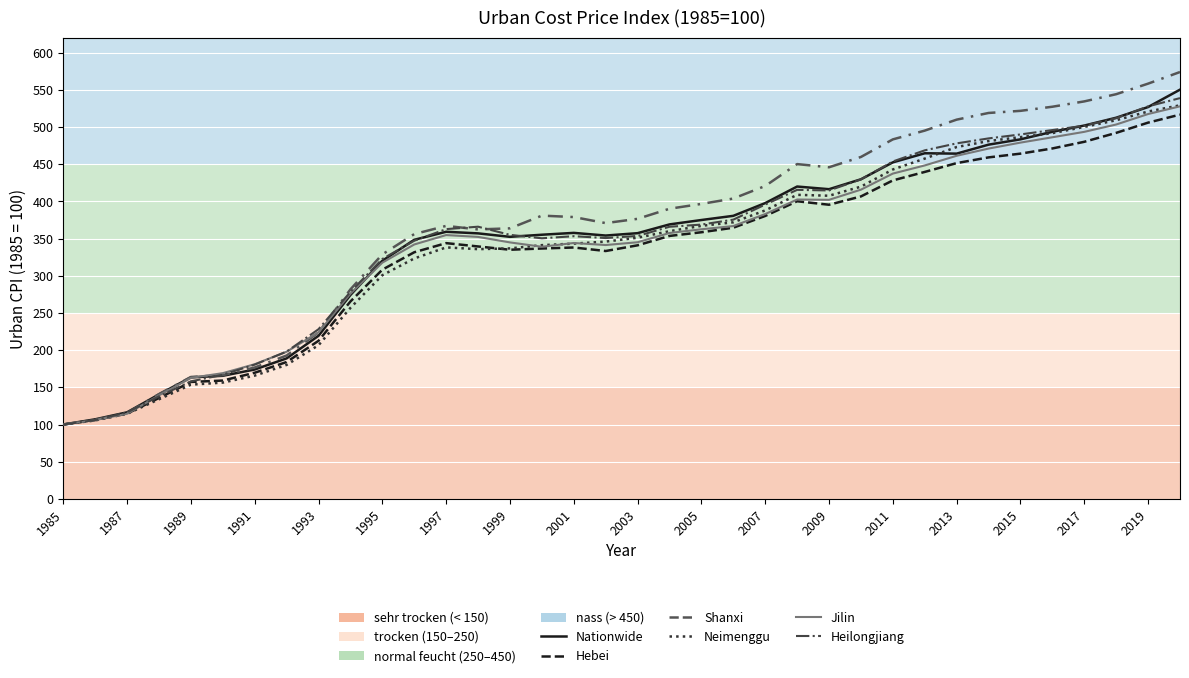

Which series has the largest range (max minus min)?

Shanxi